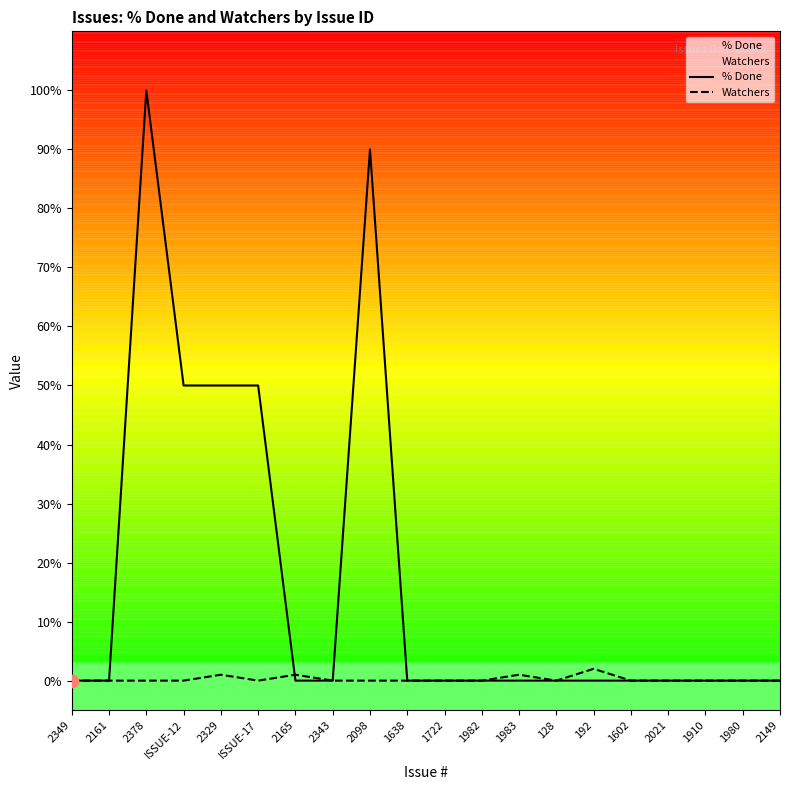

Which series reaches the maximum Y coordinate?

% Done